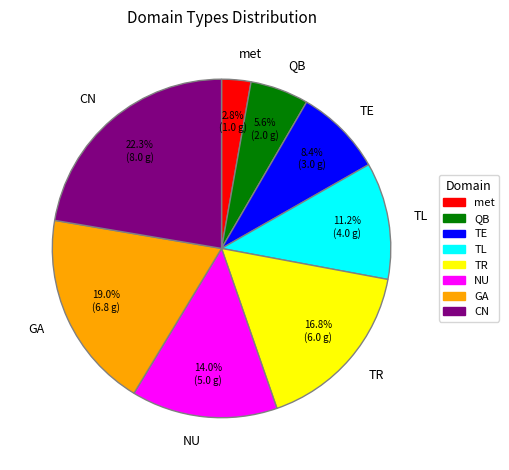

How much of the chart is everything except QB?

94.4%